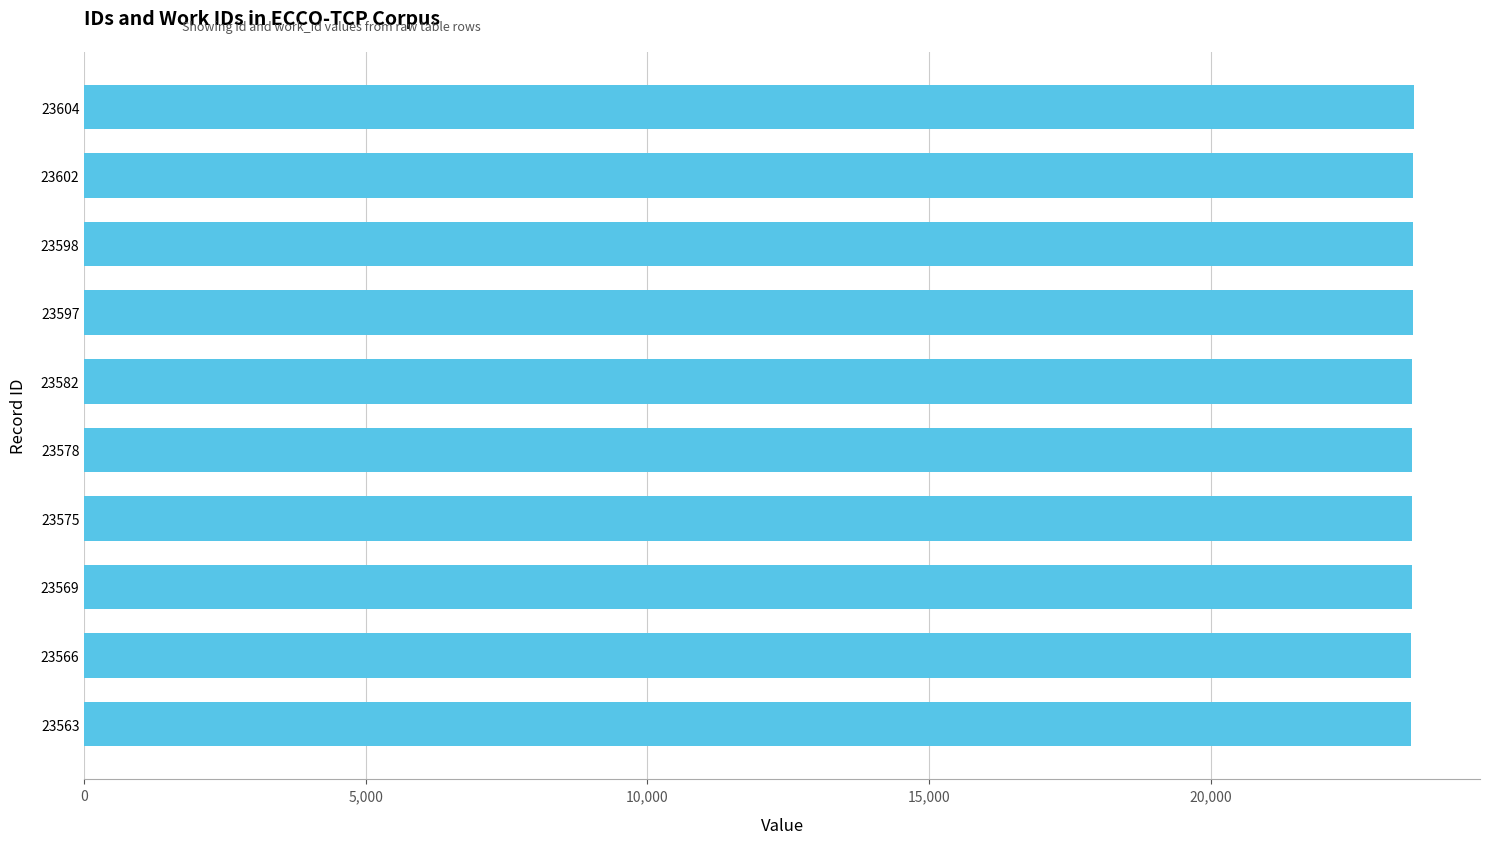

How many data points are less than 23582?

5